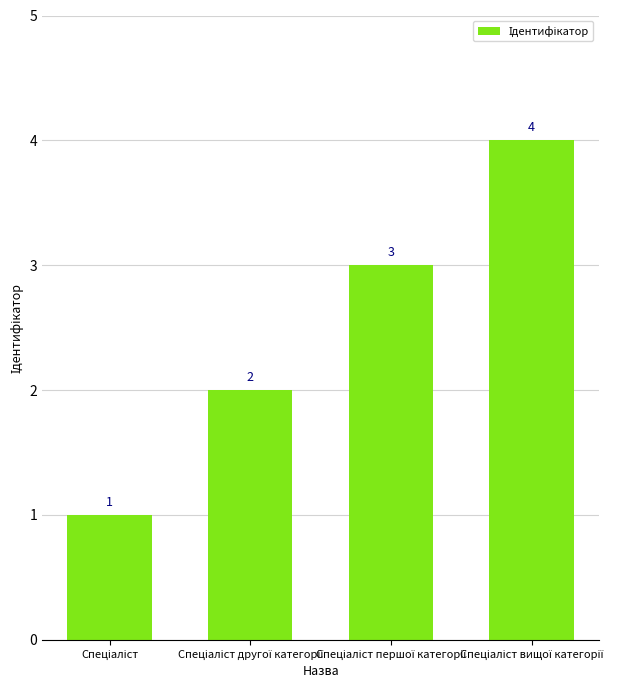

What is the value of the 3rd bar from the left?

3